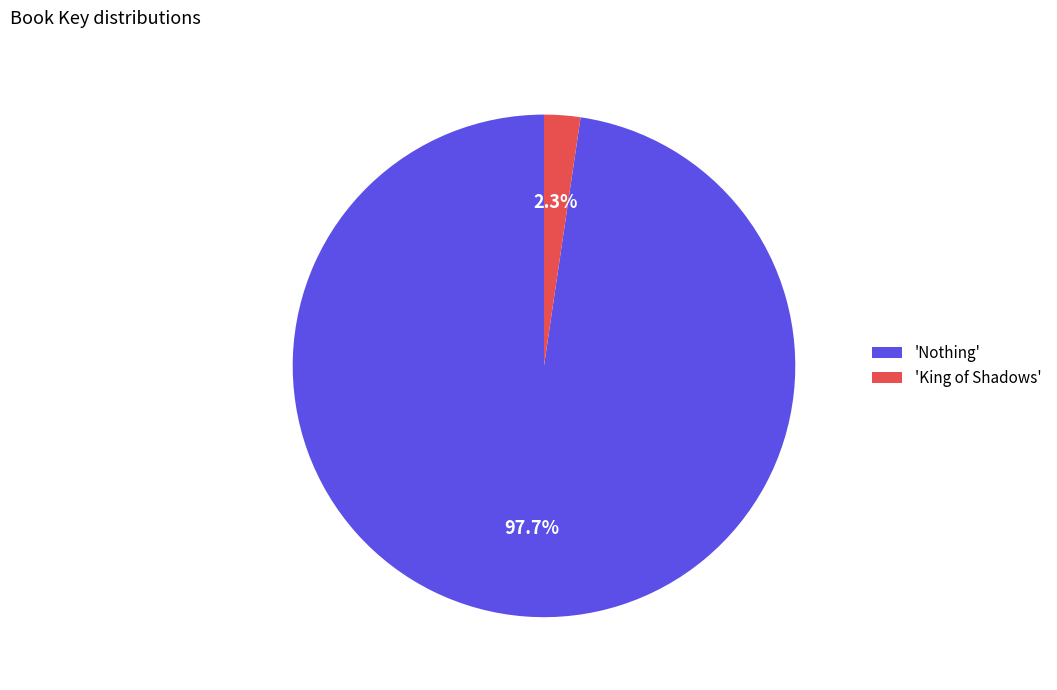

Rank the categories by value from highest to lowest.

'Nothing', 'King of Shadows'